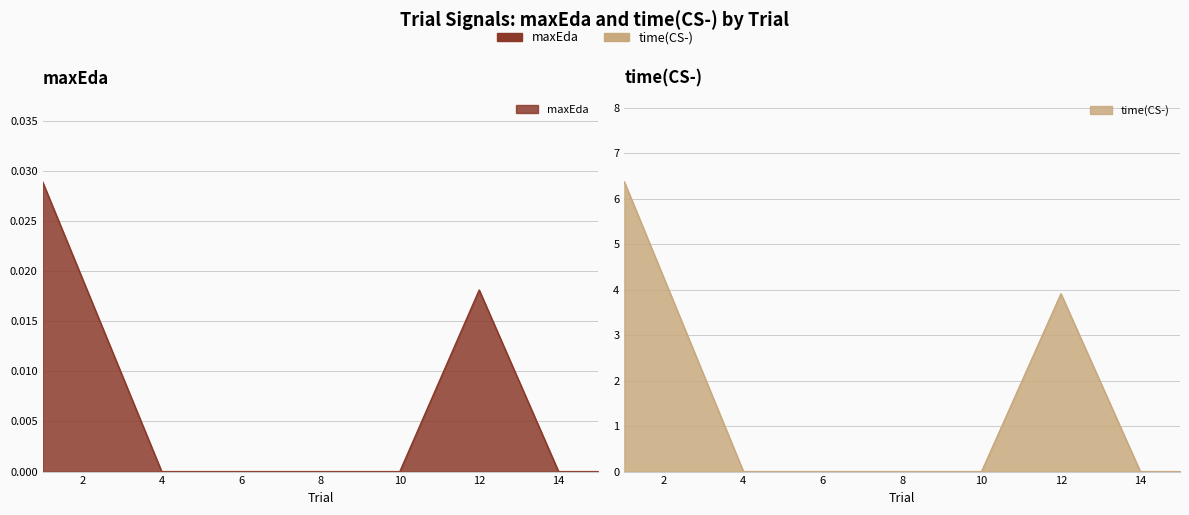

Is it true that time(CS-) equals 5.4 at 12?

False